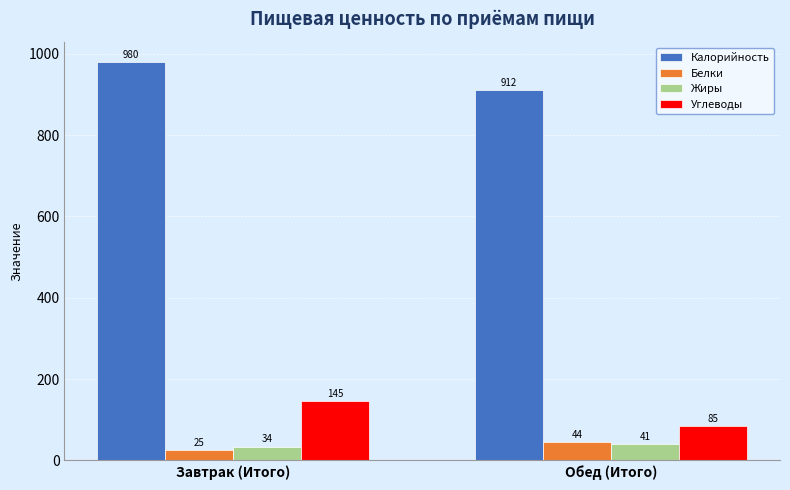

At which label is Белки closest to 34?

Завтрак (Итого)